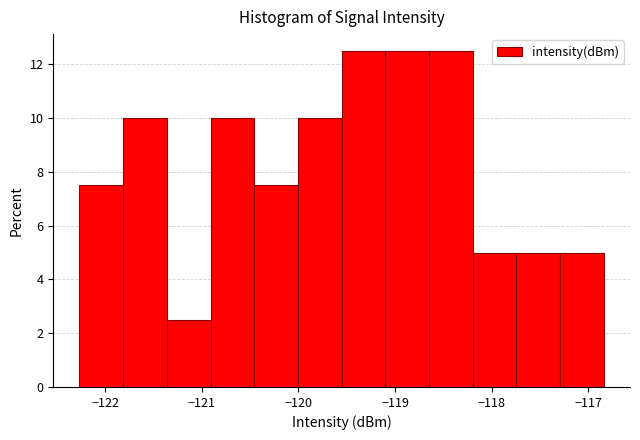

Reading left to right, list every bar in this chart as the range it spans on the x-axis followed by its height. Neither the bar edges nor the heights are printed on the chart, so give them approximately, as read against the axes.

-122.3 to -121.8: 7.6
-121.8 to -121.4: 10.0
-121.4 to -120.9: 2.6
-120.9 to -120.5: 10.0
-120.5 to -120.0: 7.6
-120.0 to -119.6: 10.0
-119.6 to -119.1: 12.6
-119.1 to -118.6: 12.6
-118.6 to -118.2: 12.6
-118.2 to -117.7: 5.0
-117.7 to -117.3: 5.0
-117.3 to -116.8: 5.0